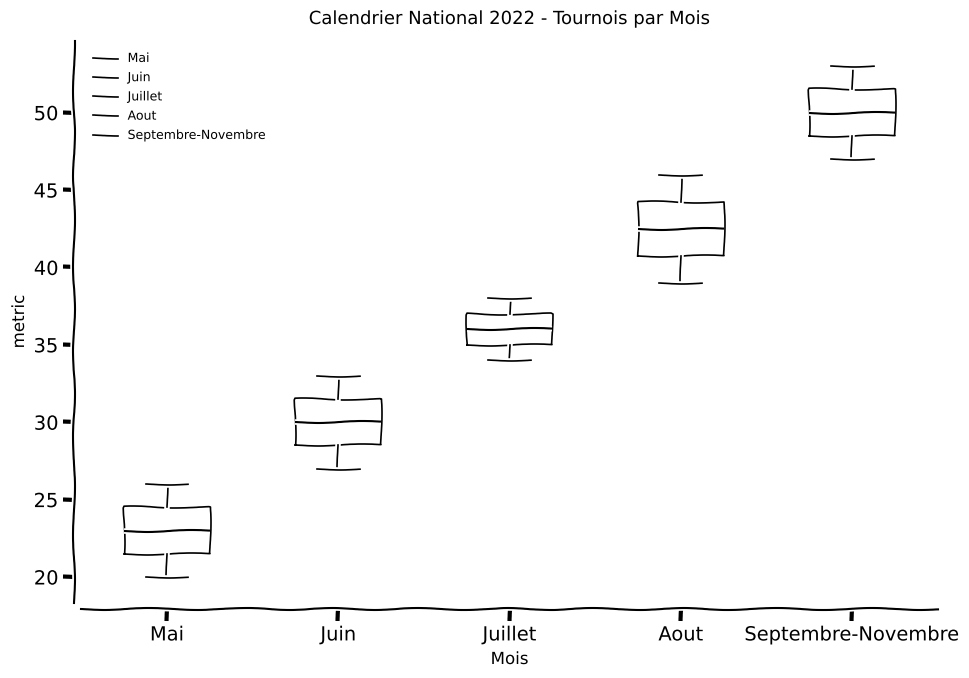

Reading left to right, transcribe this box plot: for each box, give where its median line is, the range the box spans, and where its two whiskers end, as read against the y-axis. The values are not printed on the chart, so give them approximately, as read against the axis.

Mai: median 23.0, box 21.5 to 24.5, whiskers 20.0 to 26.0
Juin: median 30.0, box 28.5 to 31.5, whiskers 27.0 to 33.0
Juillet: median 36.0, box 35.0 to 37.0, whiskers 34.0 to 38.0
Aout: median 42.5, box 41.0 to 44.5, whiskers 39.0 to 46.0
Septembre-Novembre: median 50.0, box 48.5 to 51.5, whiskers 47.0 to 53.0